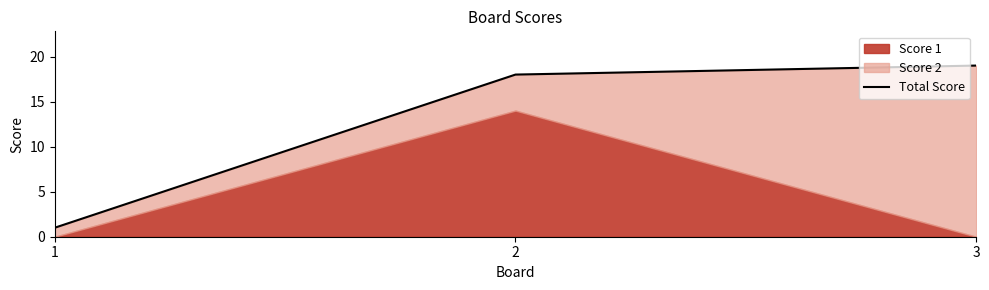

How many values exceed 18?

1